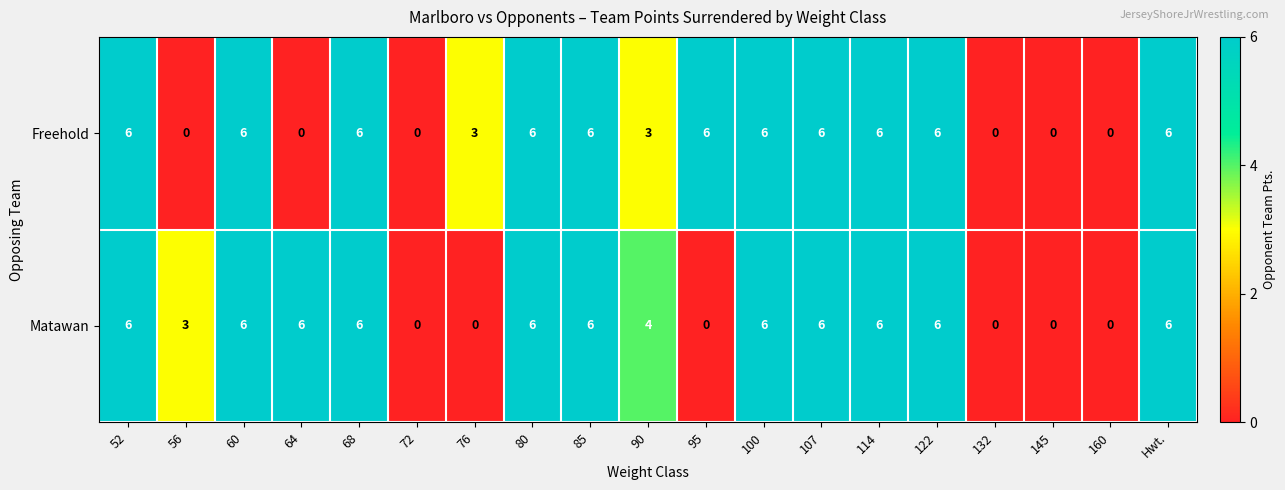

True or false: Freehold has a value of 11 at 60.

False